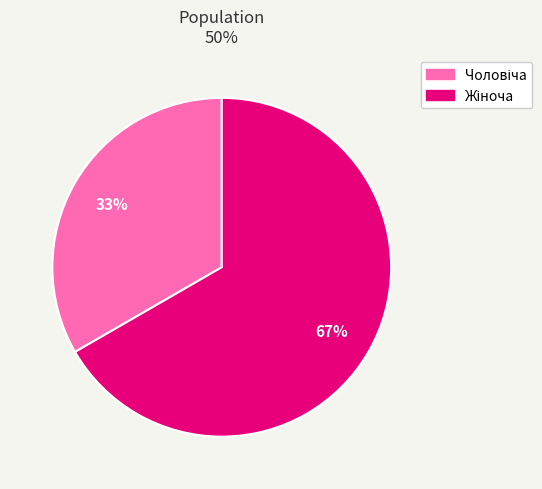

Is there a majority slice in this chart?

Yes